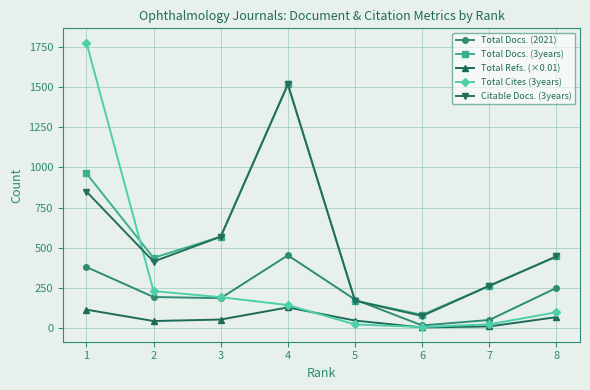

How many interior local peaks does the Total Docs. (2021) series have?

1